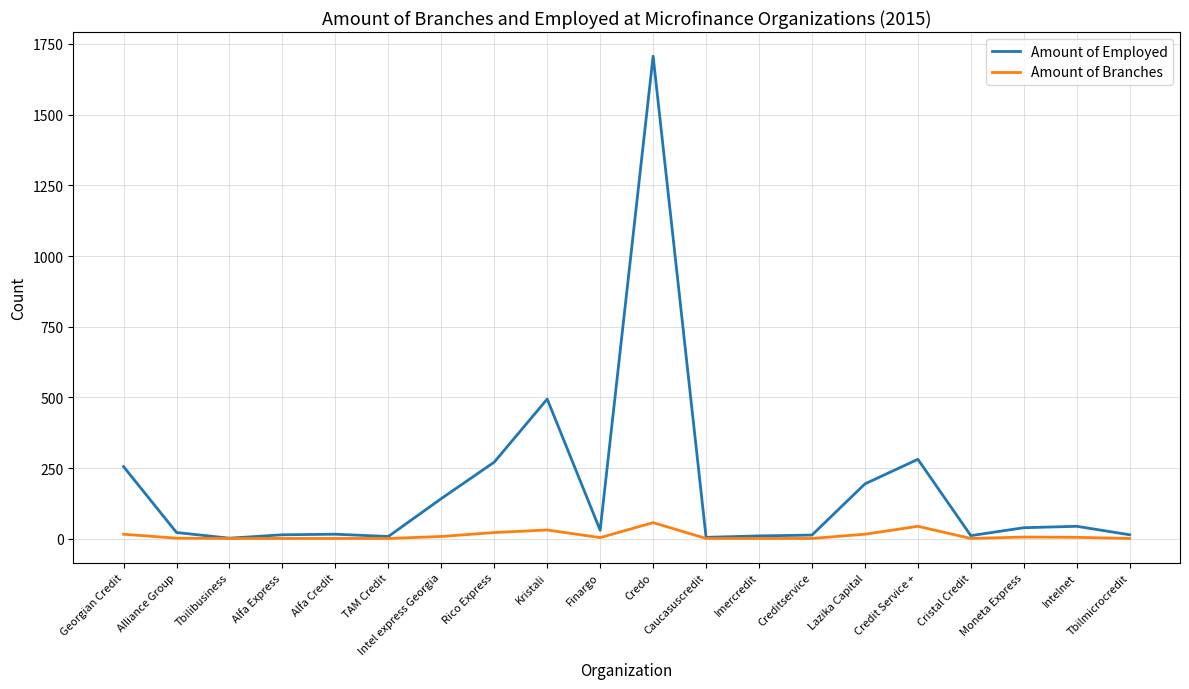

Which category has the highest value in the Amount of Employed series?

Credo